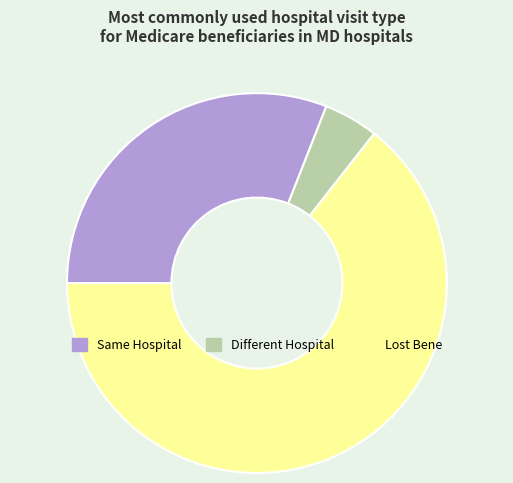

Does any single category account for the majority?

Yes